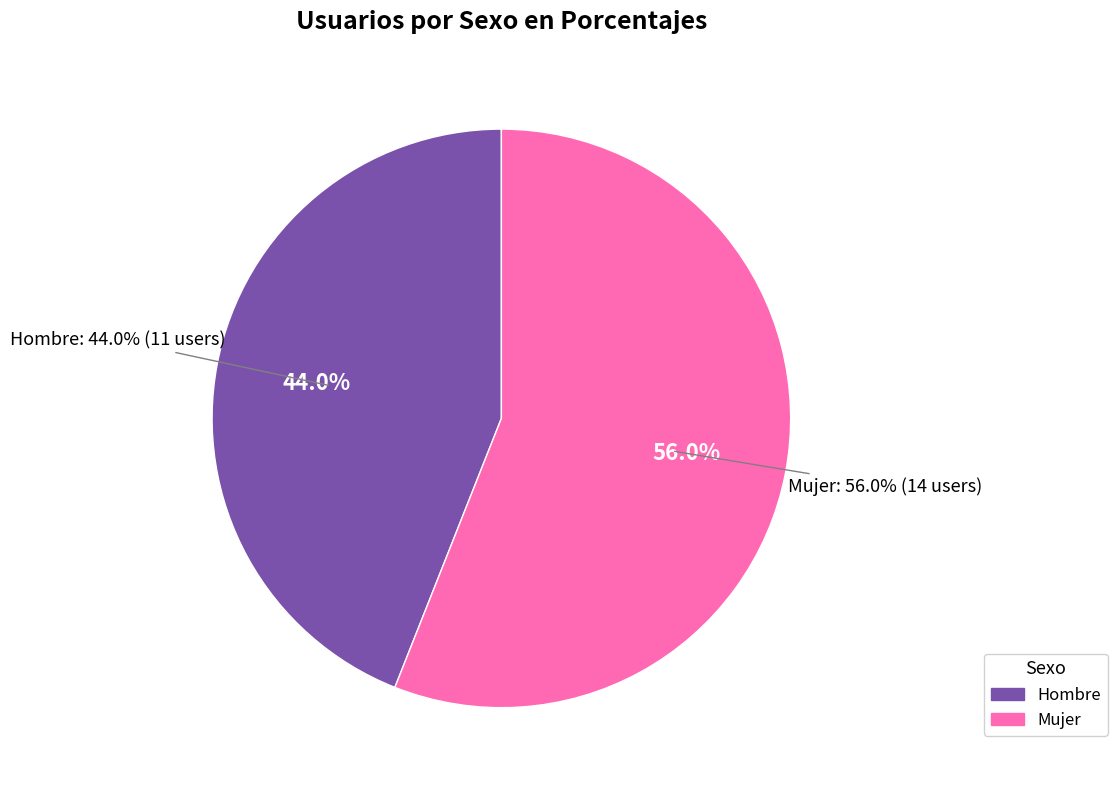

To the nearest percent, what portion does Hombre represent?

44%